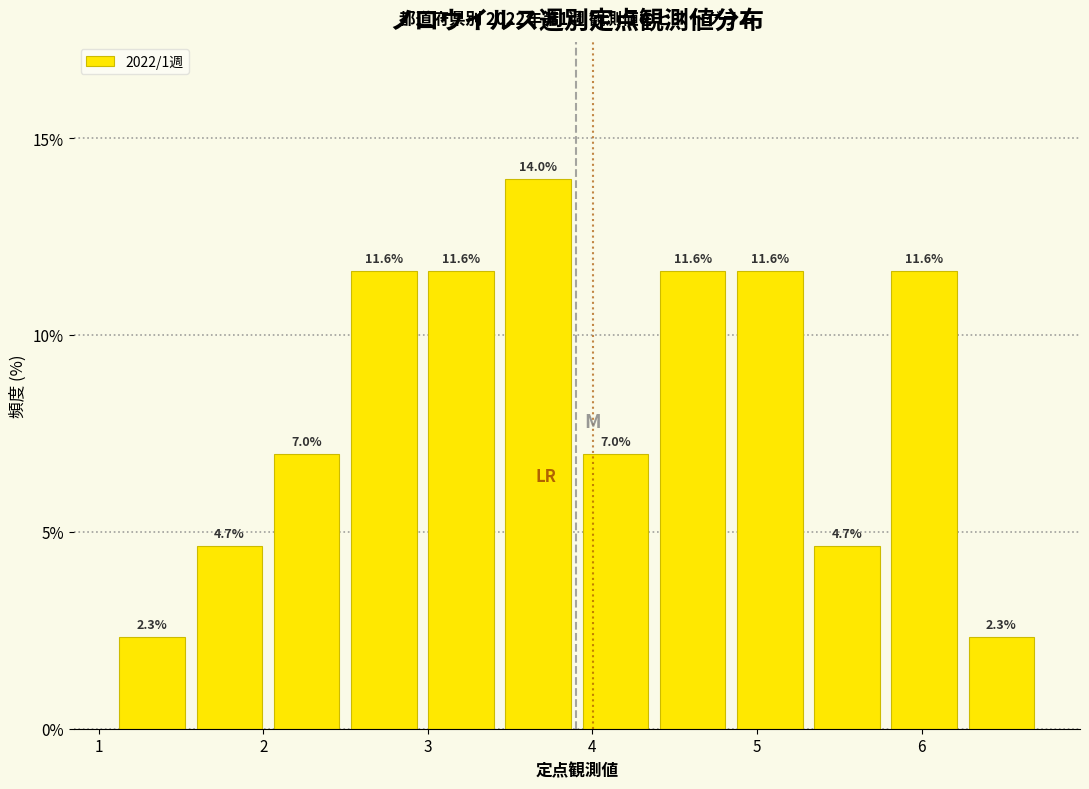

Reading left to right, list every bar in this chart as the range it spans on the x-axis followed by its height. The bar edges are not printed on the chart, so give them approximately, as read against the axis.

1.1 to 1.6: 2.3
1.6 to 2.0: 4.7
2.0 to 2.5: 7.0
2.5 to 3.0: 11.6
3.0 to 3.4: 11.6
3.4 to 3.9: 14.0
3.9 to 4.4: 7.0
4.4 to 4.8: 11.6
4.8 to 5.3: 11.6
5.3 to 5.8: 4.7
5.8 to 6.3: 11.6
6.3 to 6.7: 2.3